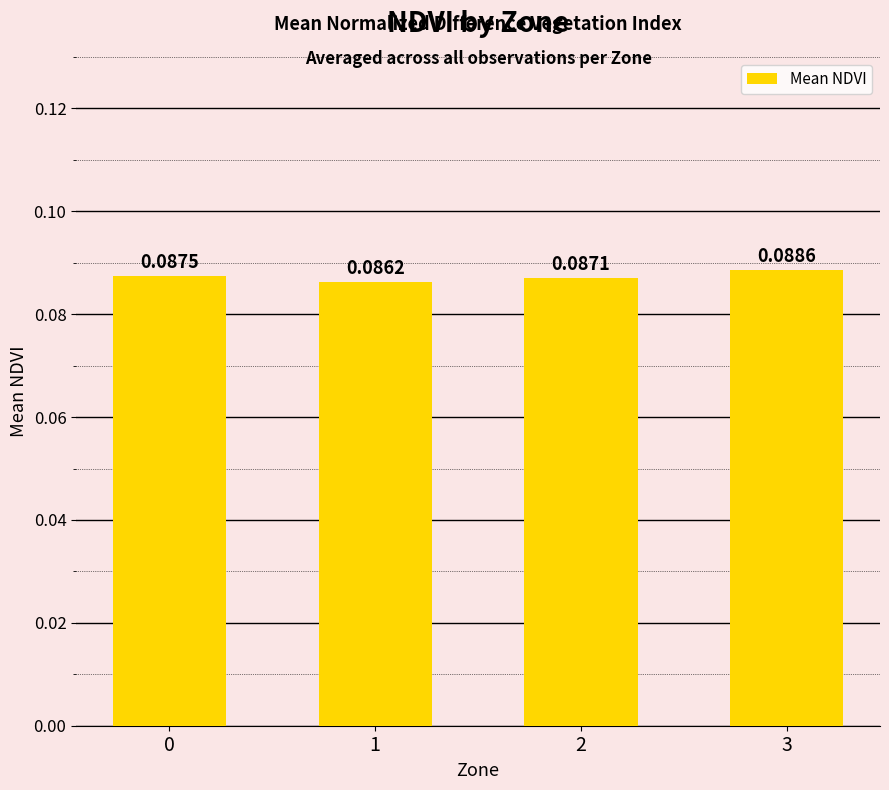

What is the sum of all values?

0.3